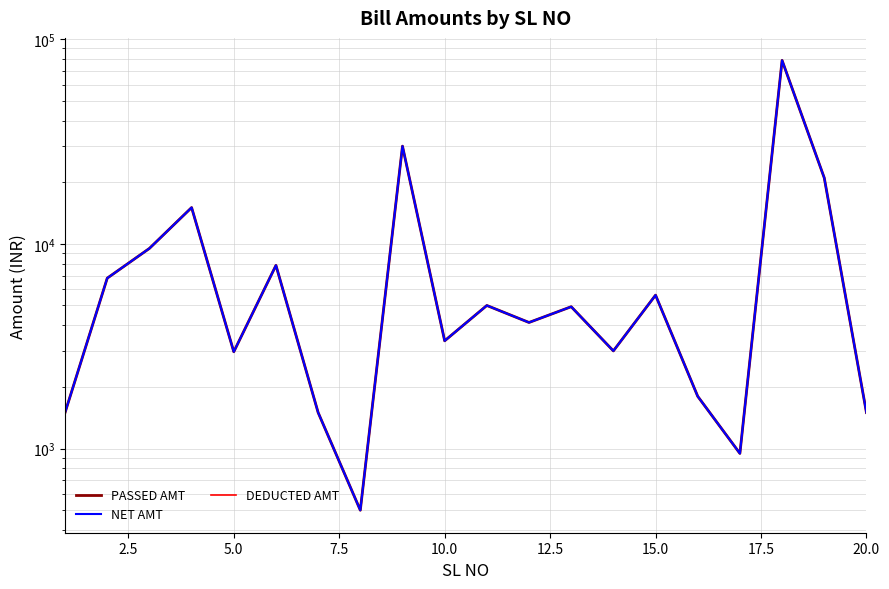

What are all the series names shown in the legend?

PASSED AMT, NET AMT, DEDUCTED AMT